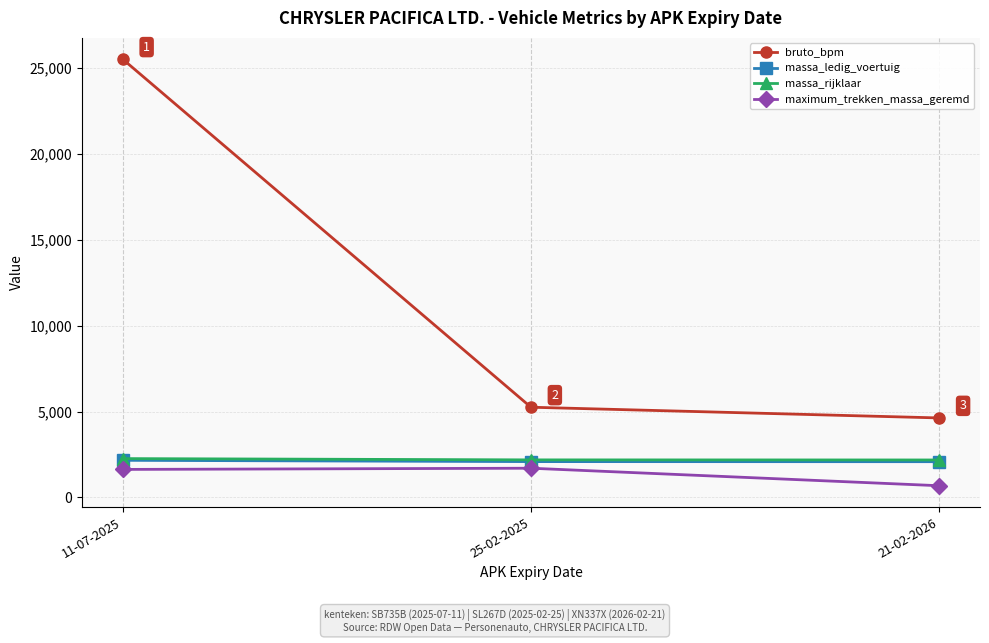

What is the value of the massa_ledig_voertuig point at the 1st from the left?

2160